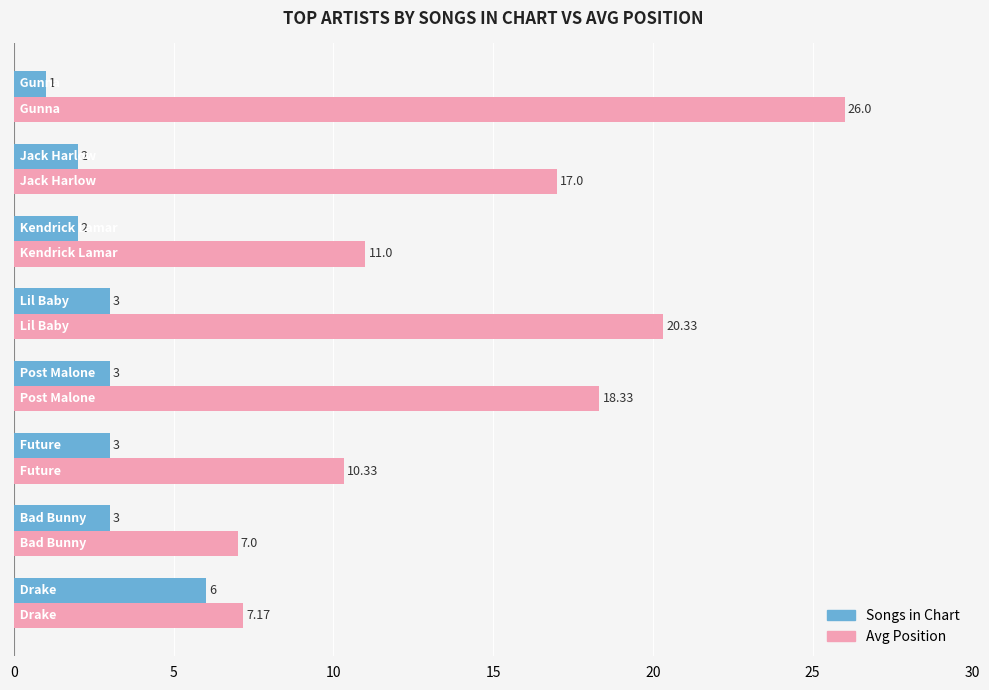

At how many categories does at least one series exceed 2?

8